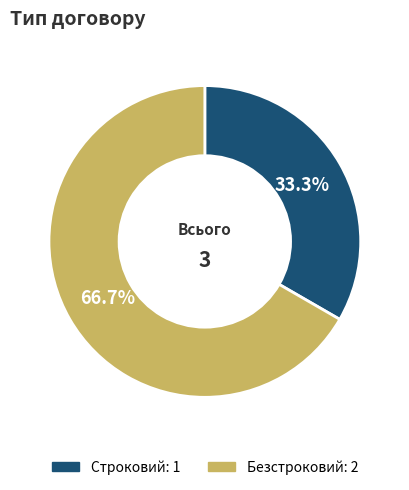

To the nearest percent, what is the average slice percentage?

50%